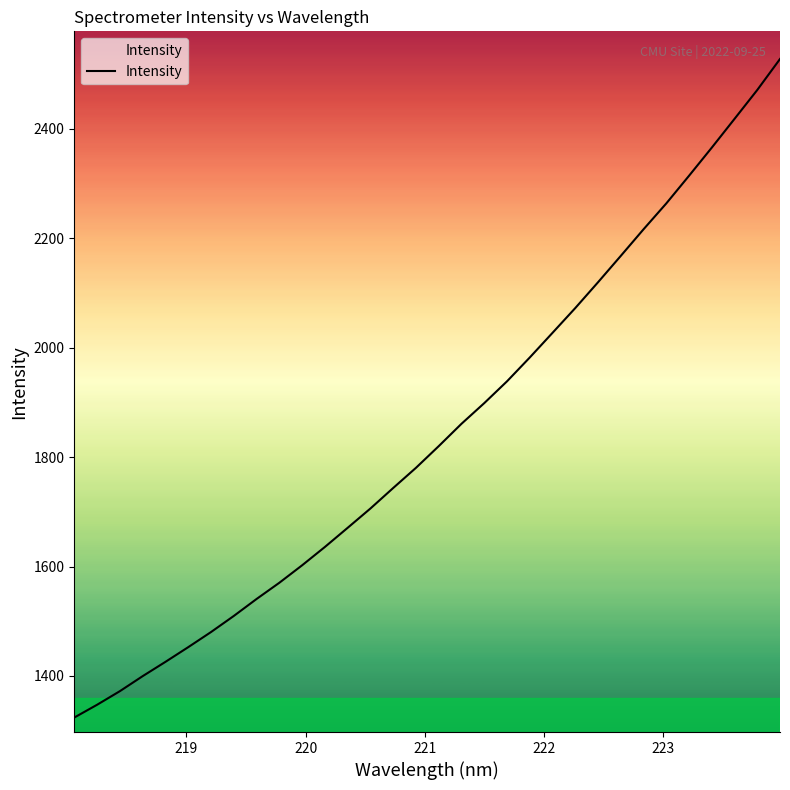

Count the number of categories in the chart.

32